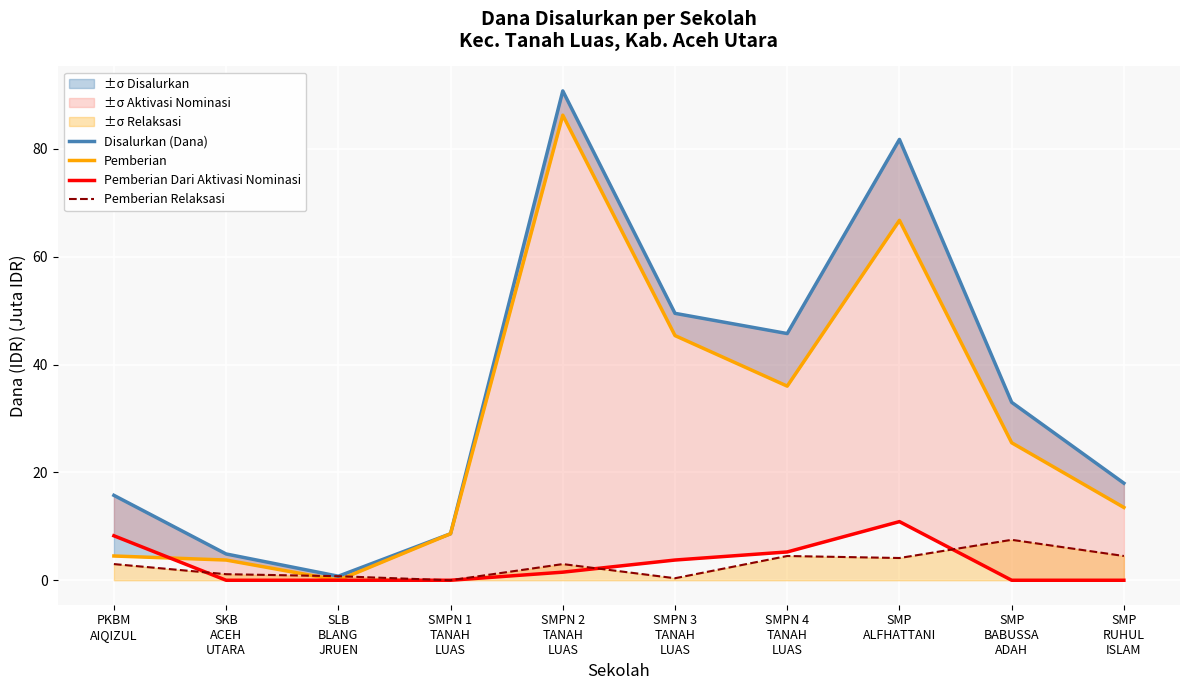

What is the total value across all series at SMP
BABUSSA
ADAH?

66.0